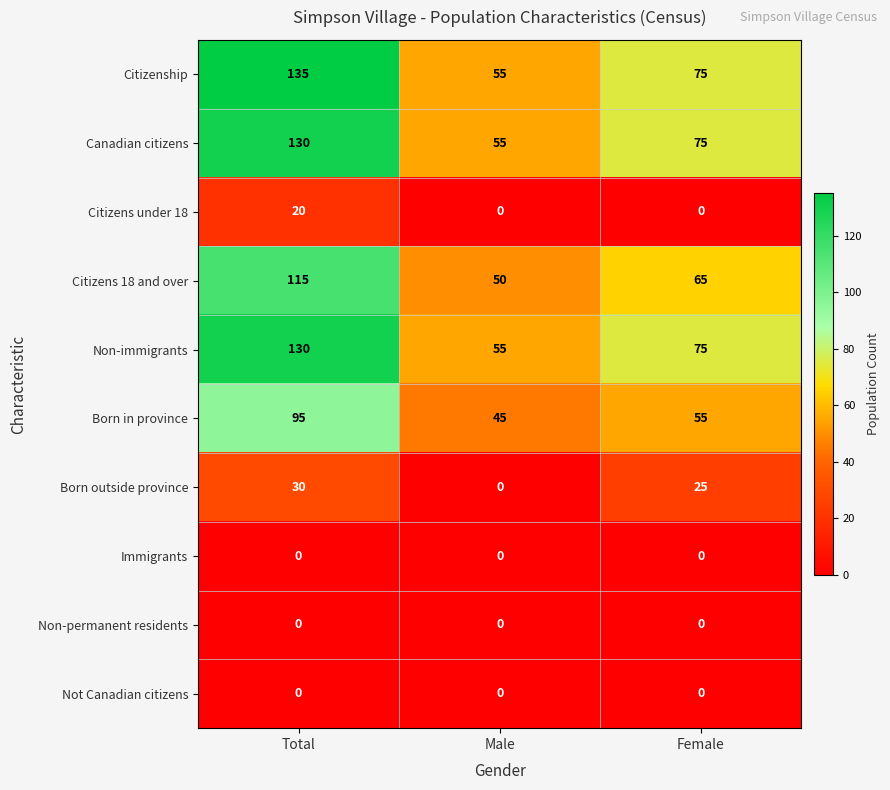

What is the difference between the highest and lowest values at Total?

135